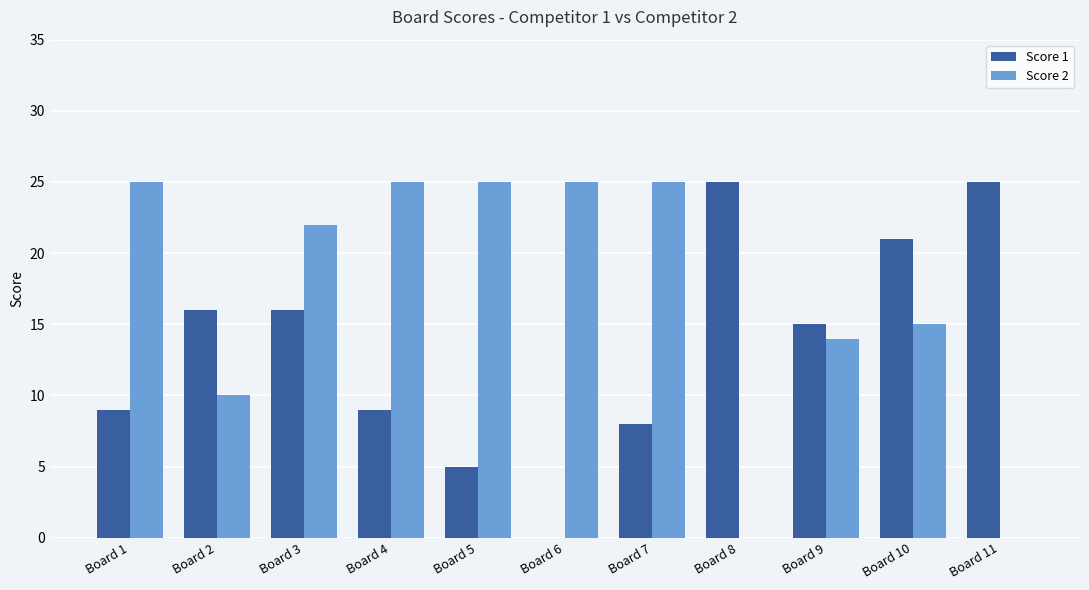

The value of Score 1 at Board 11 is 25. True or false?

True